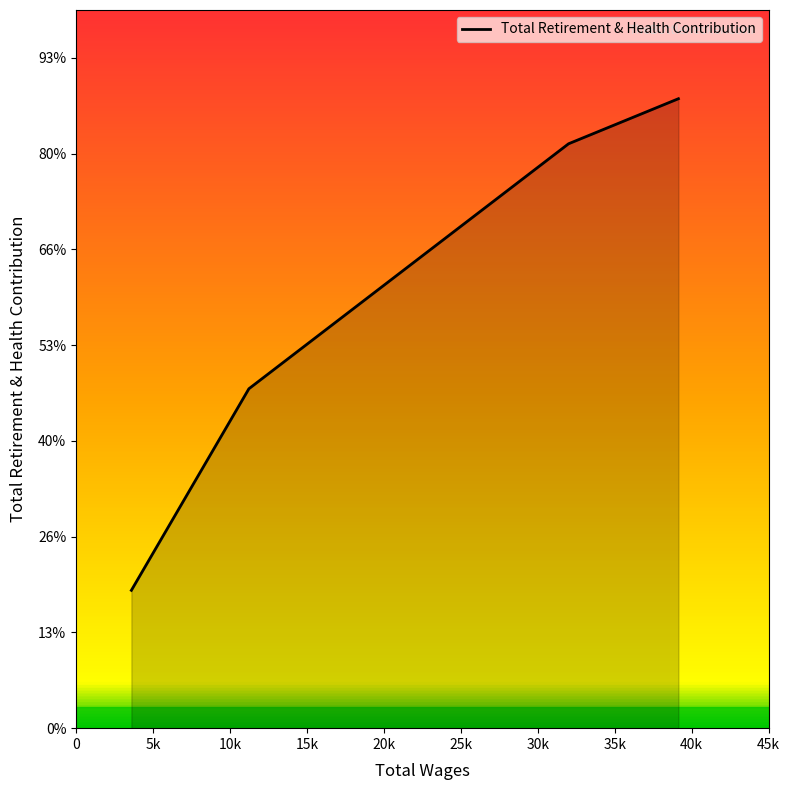

How many lines are shown in the chart?

1